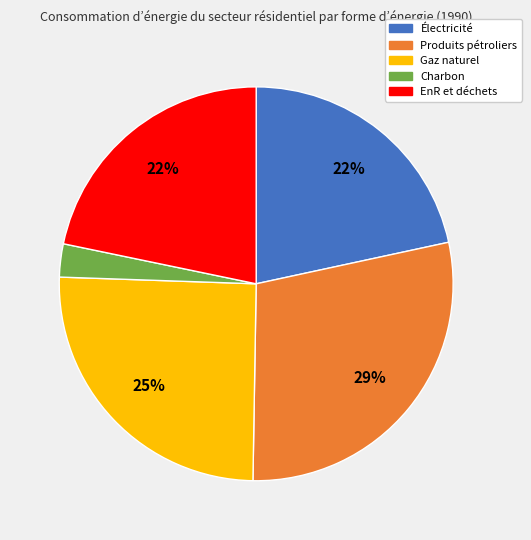

To the nearest percent, what is the average slice percentage?

20%